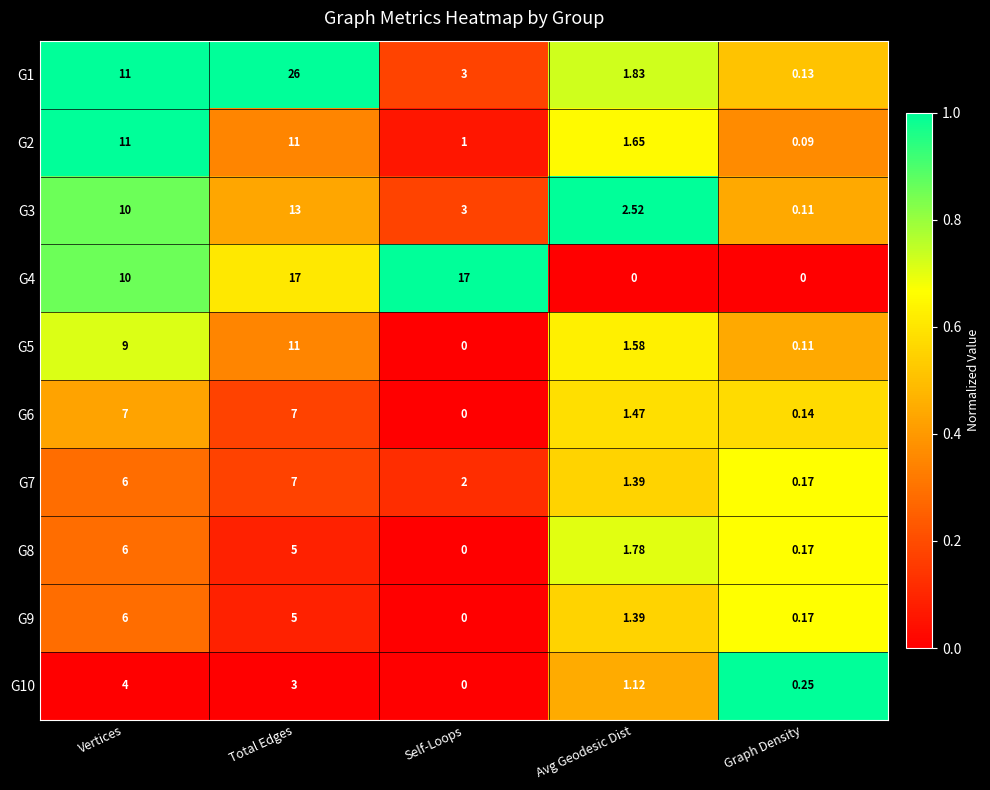

At which label does G2 first exceed 1?

Vertices